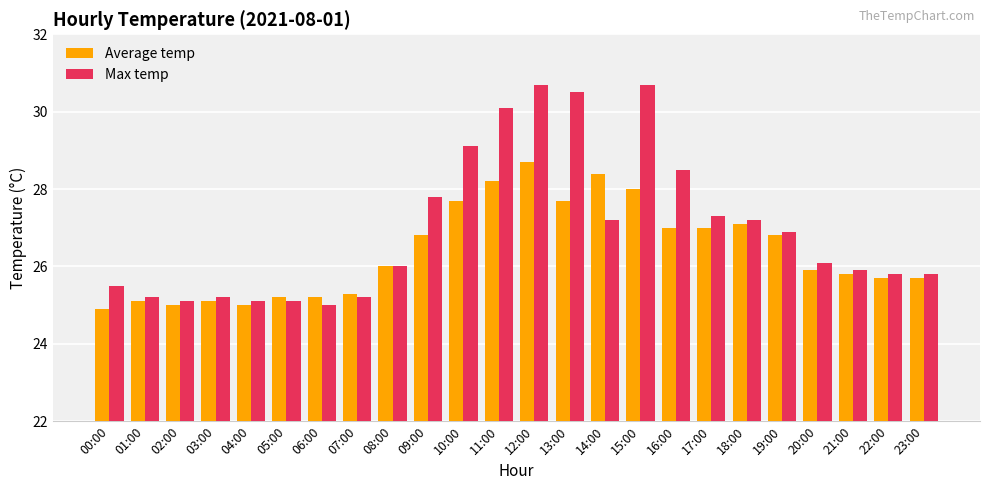

At which category is the sum across all series the highest?

12:00